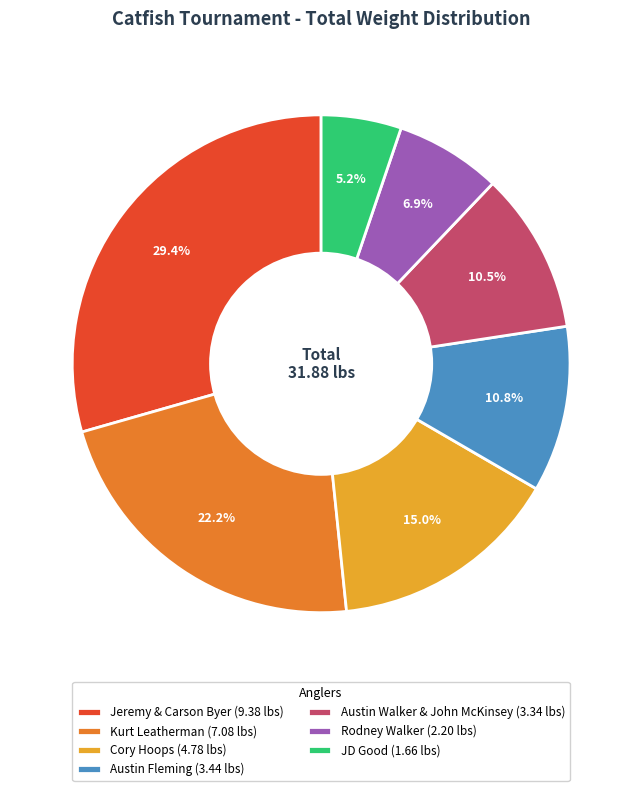

Which slice is the largest?

Jeremy & Carson Byer